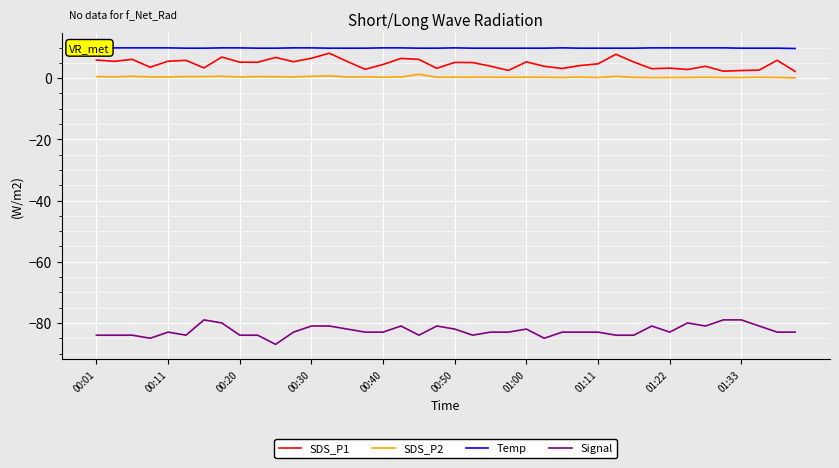

What is the difference between the SDS_P1 values at 20 and 29?

2.6